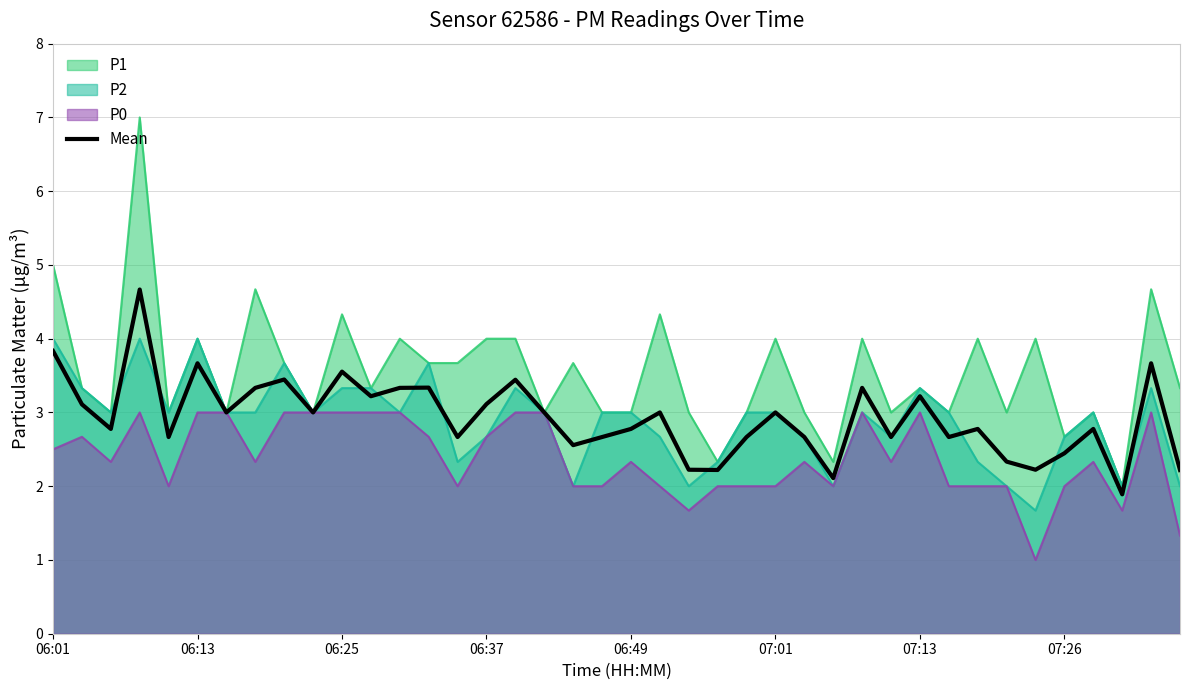

The value of P2 at 07:26 is 2.7. True or false?

True